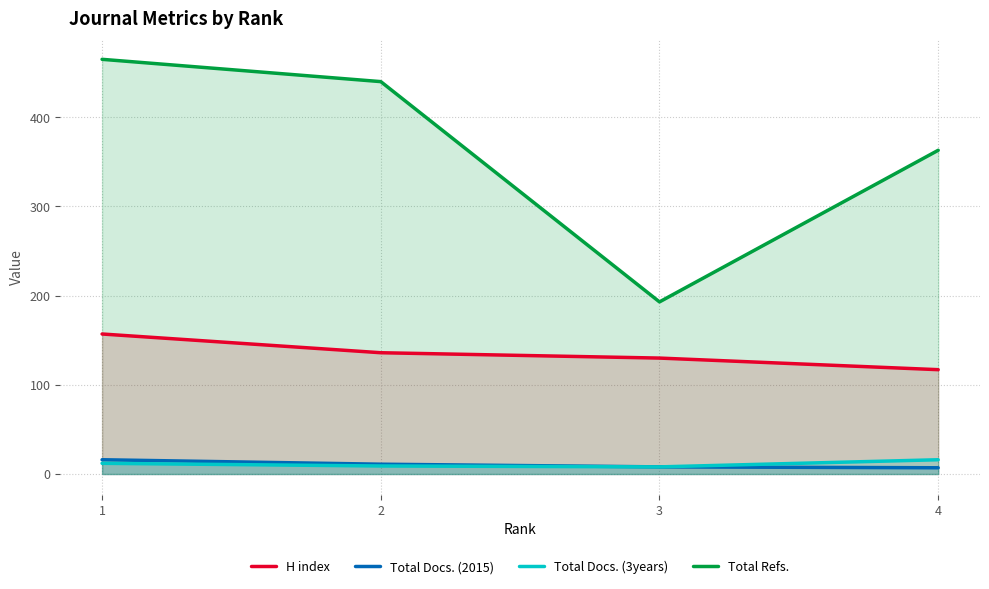

True or false: H index and Total Refs. intersect in this chart.

False